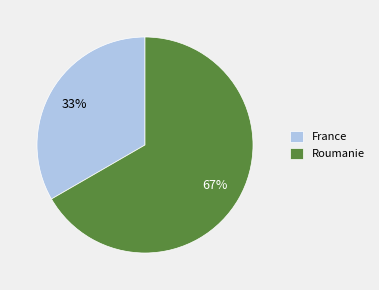

Rank the categories by value from highest to lowest.

Roumanie, France